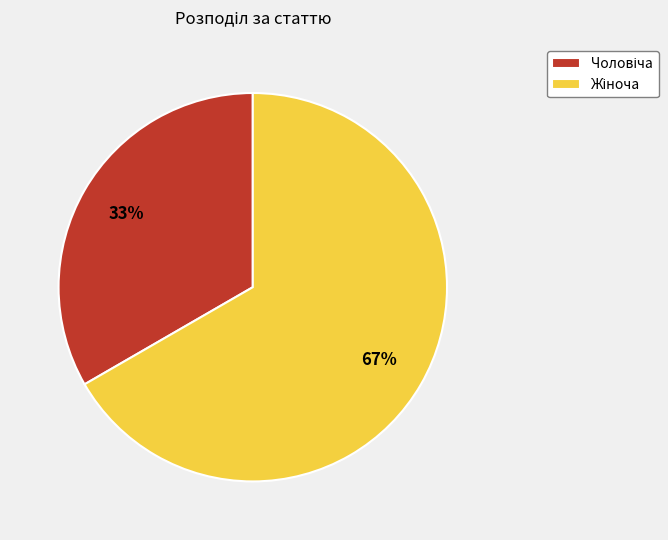

Is there a majority slice in this chart?

Yes